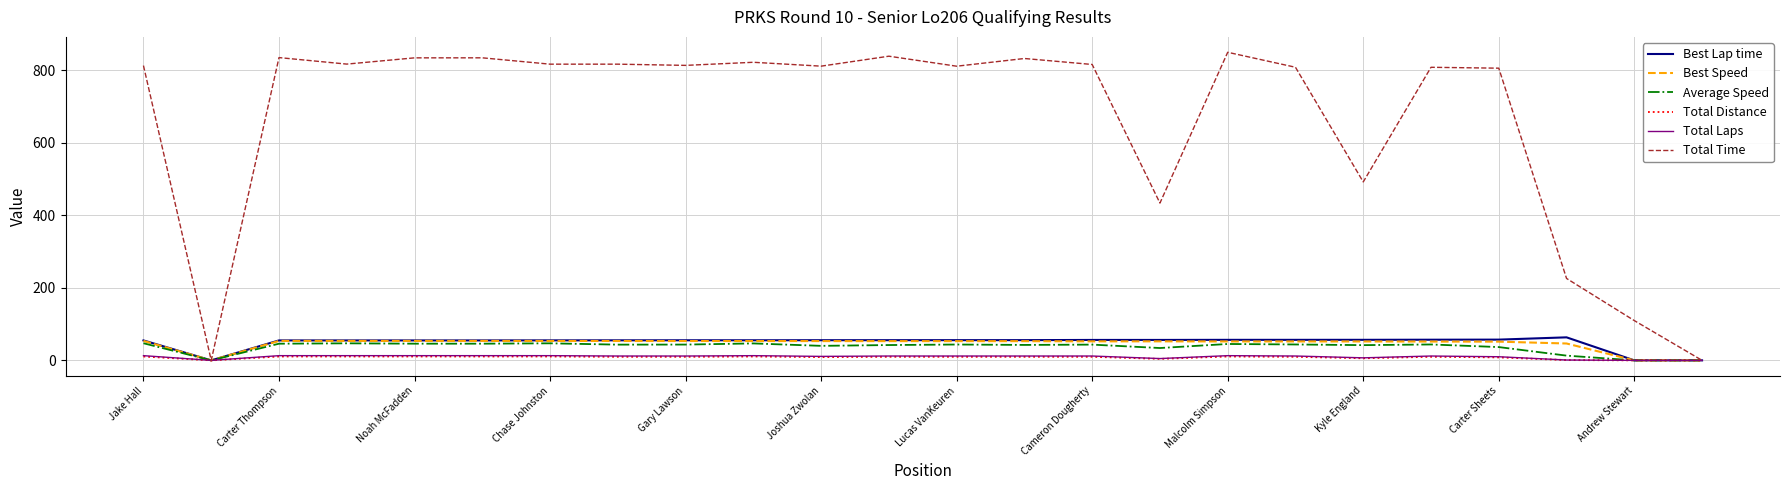

Which series has the largest total across all categories?

Total Time